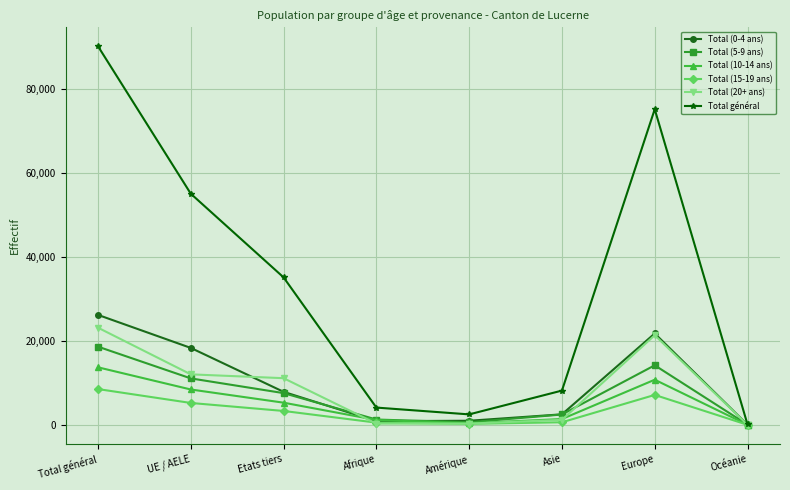

Rank the series by their maximum value, from highest to lowest.

Total général, Total (0-4 ans), Total (20+ ans), Total (5-9 ans), Total (10-14 ans), Total (15-19 ans)